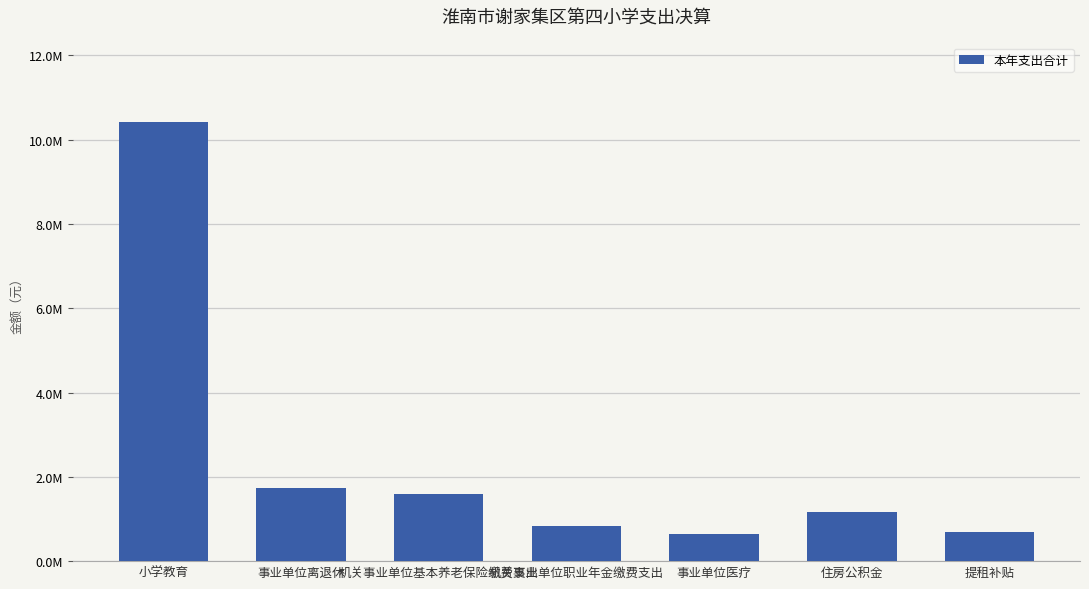

Which has a higher value, 提租补贴 or 事业单位离退休?

事业单位离退休